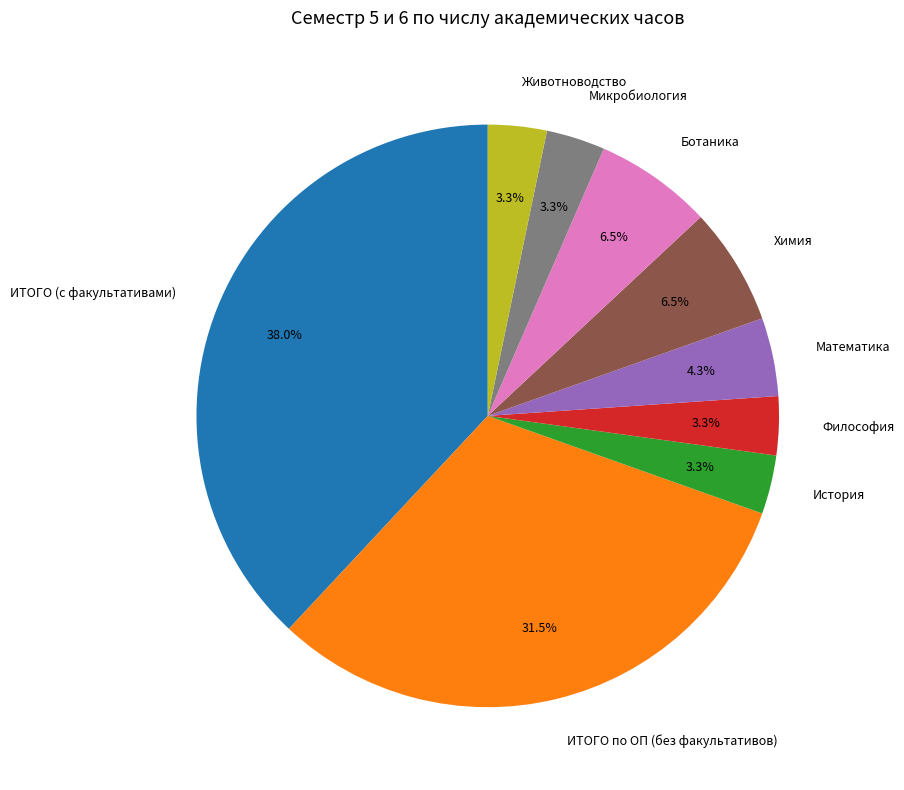

How many segments does this pie chart have?

9